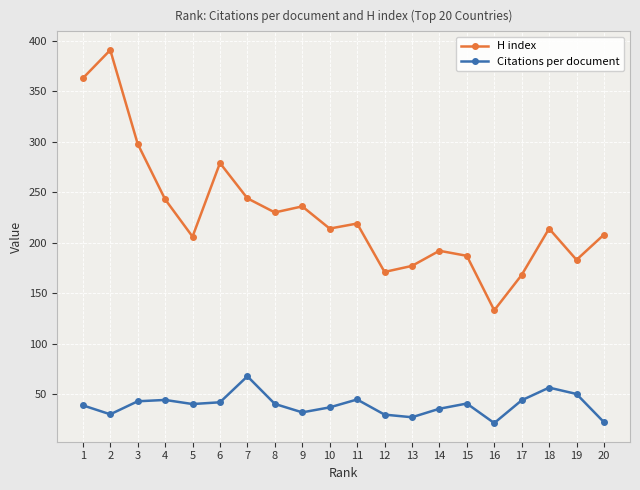

What are all the series names shown in the legend?

H index, Citations per document